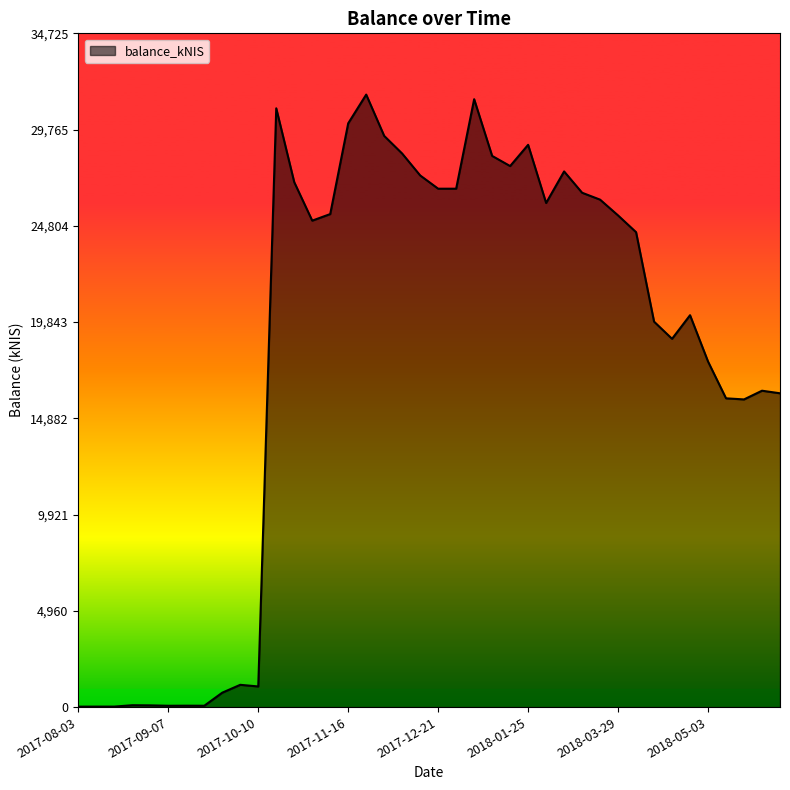

What is the difference between the maximum and minimum values?

31546.1